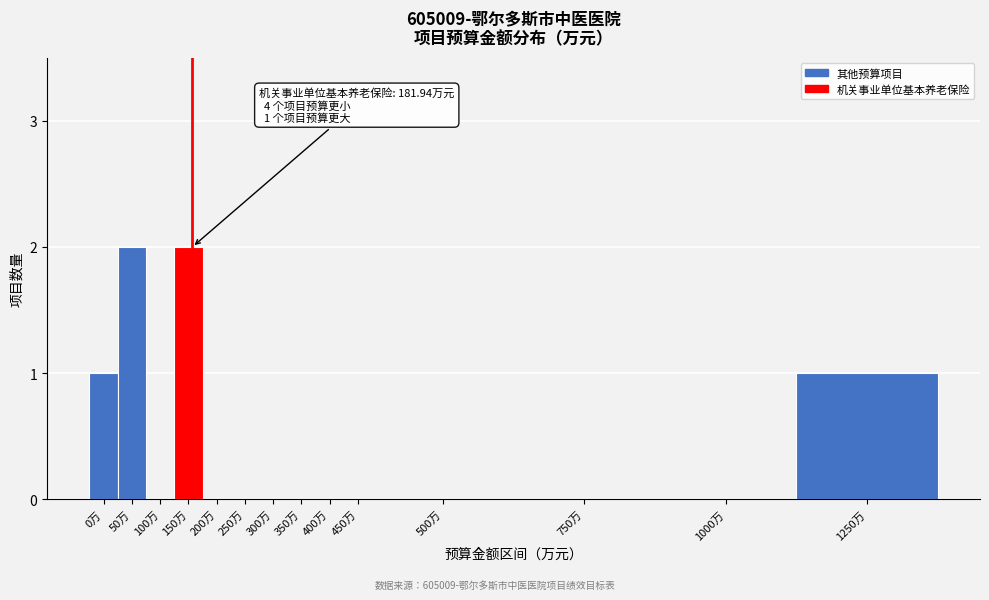

Reading left to right, transcribe all the data shown in this chart.

0万=1	50万=2	100万=0	150万=2	200万=0	250万=0	300万=0	350万=0	400万=0	450万=0	500万=0	750万=0	1000万=0	1250万=1